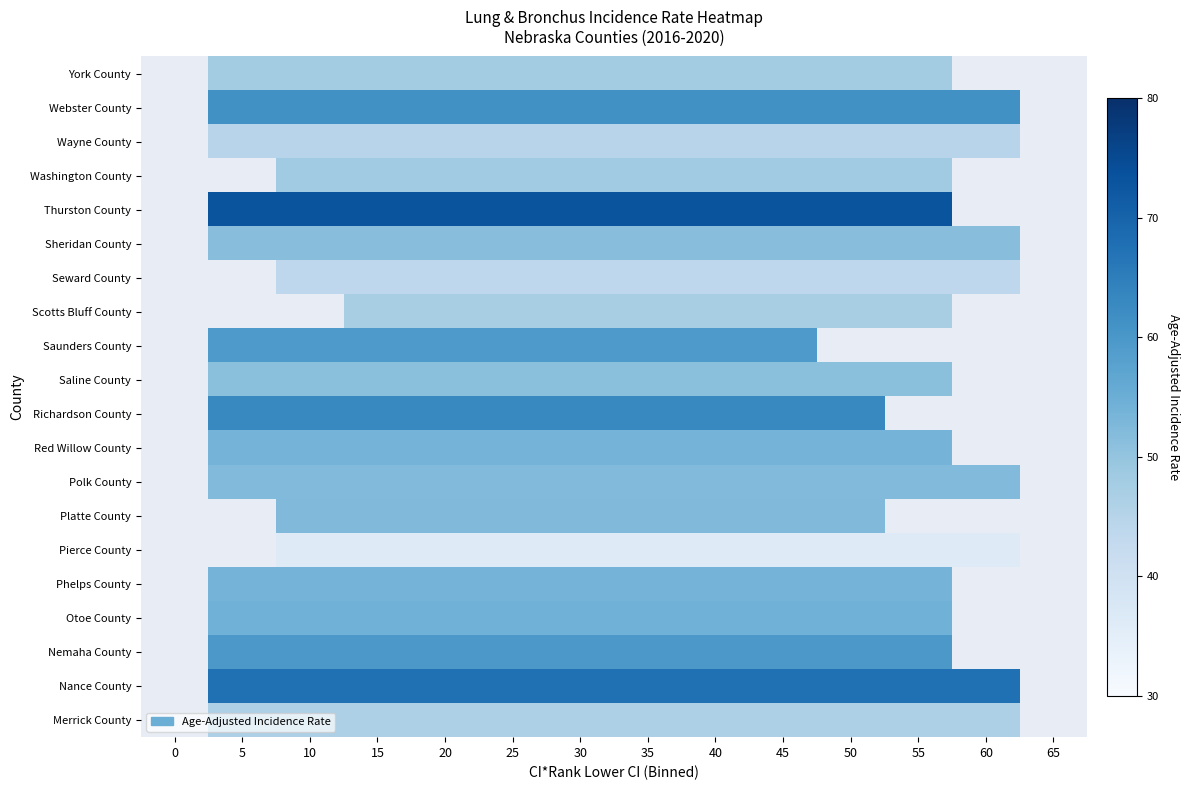

What is the approximate value of Richardson County at 25?

63.0